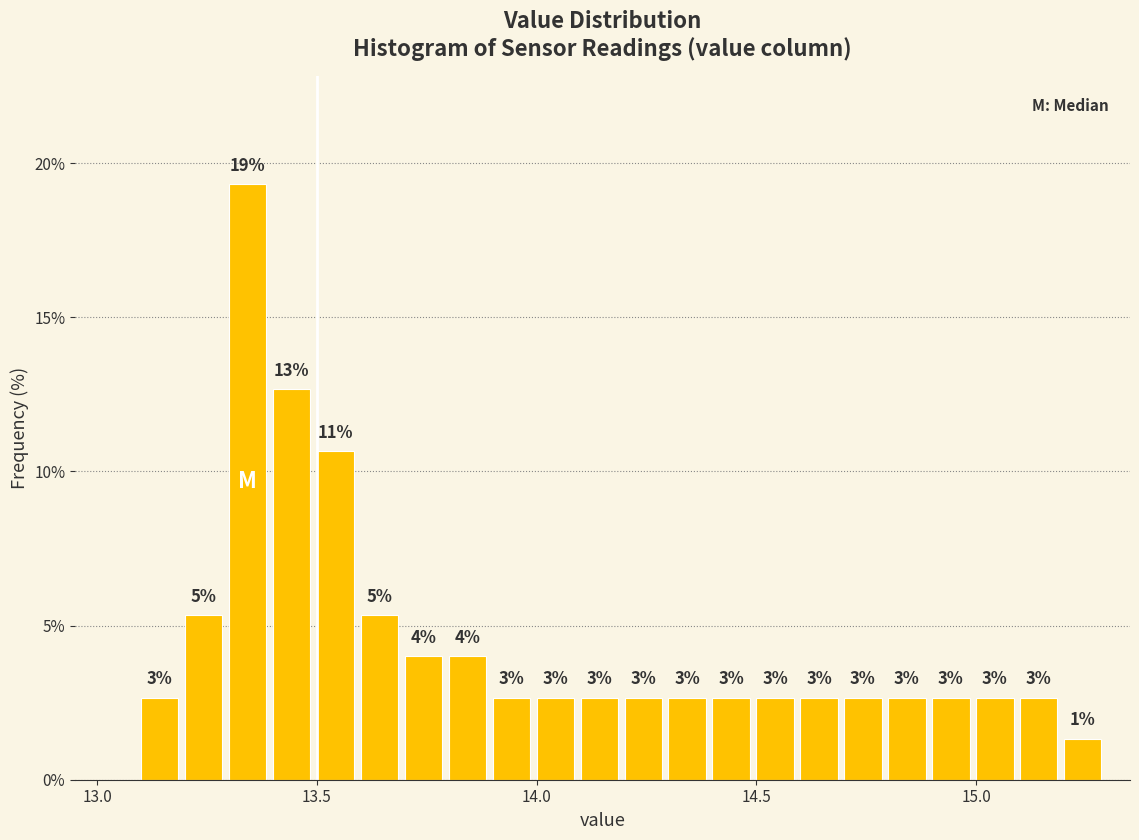

Read against the x-axis, roughly where is the centre of the tallest bar?

13.35